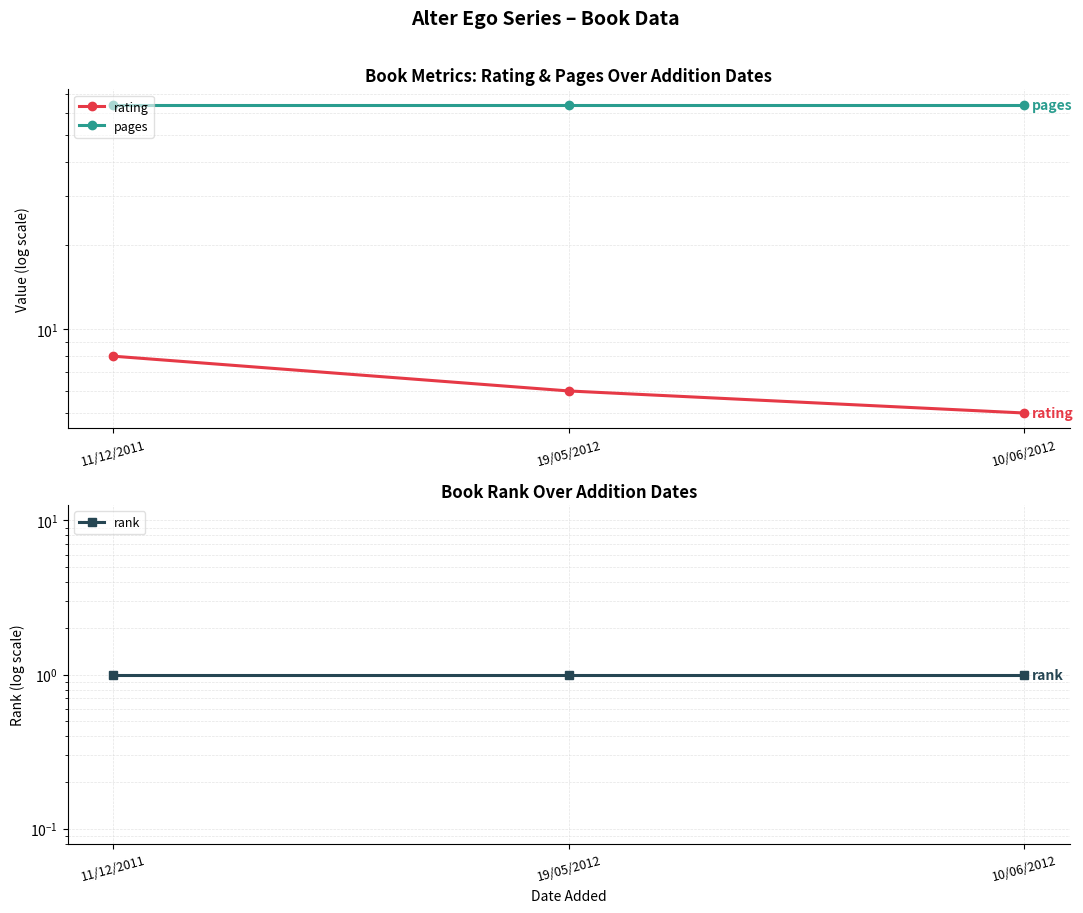

At which label does rating reach its minimum?

10/06/2012